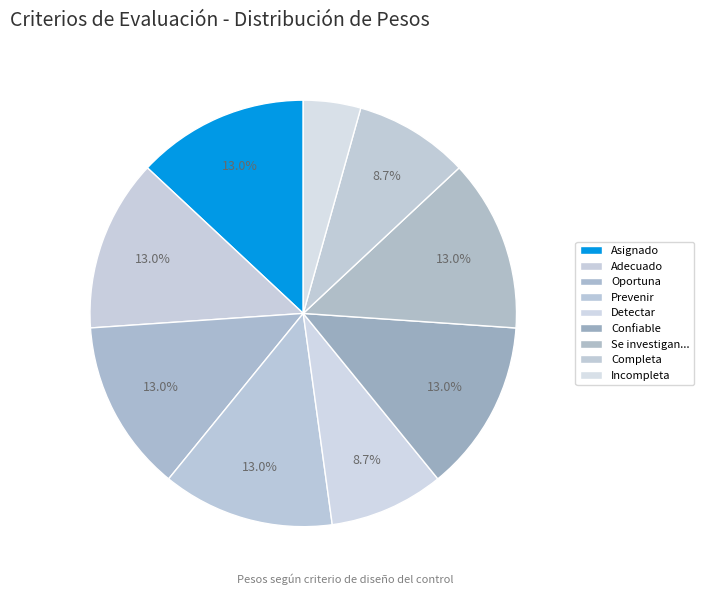

How many segments does this pie chart have?

9